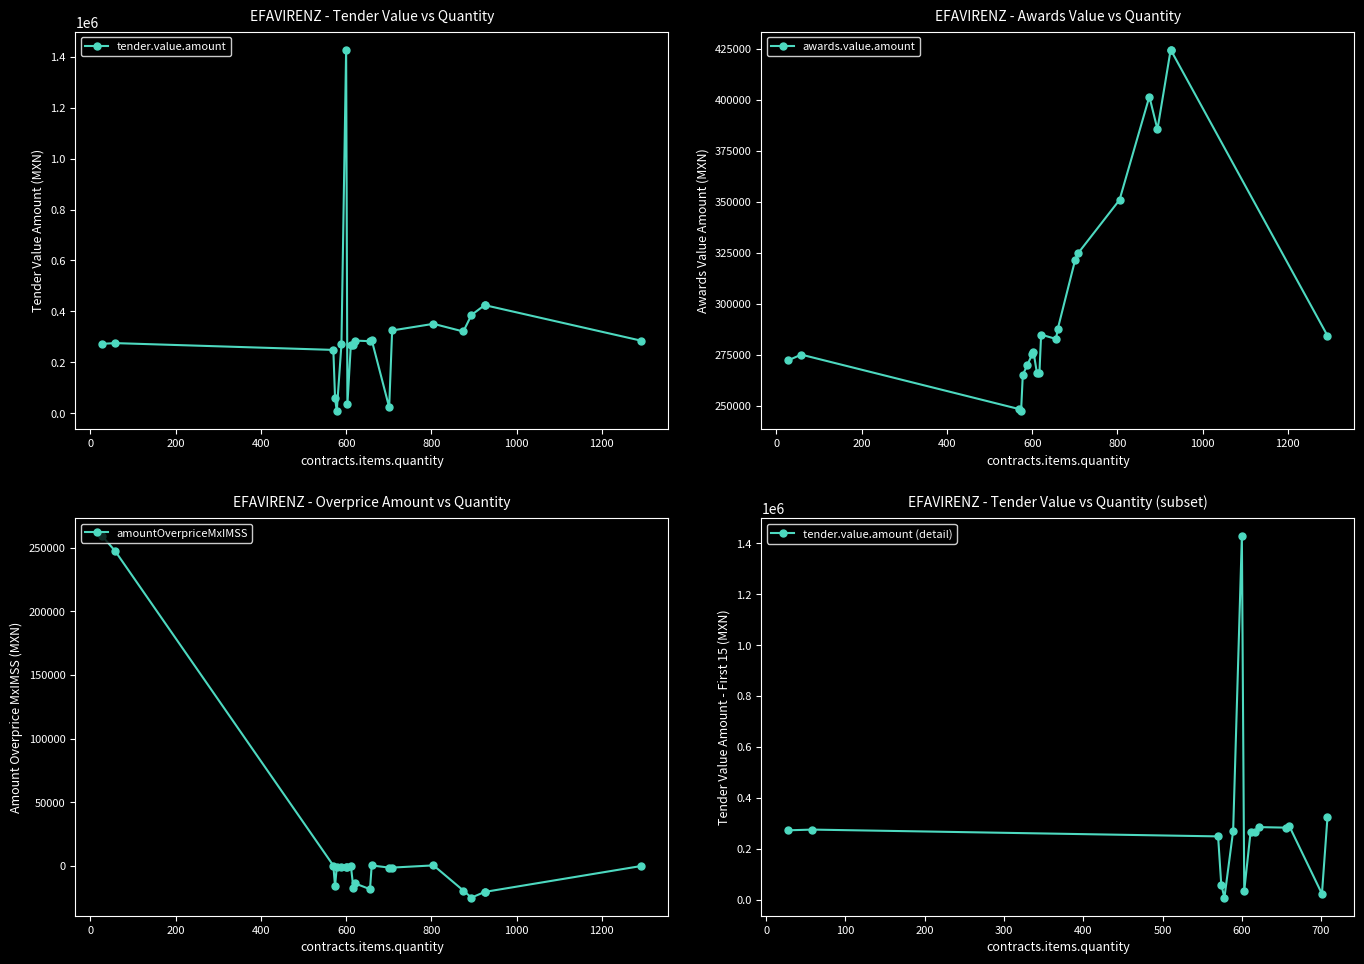

What is the spread (max minus min) of values at 18?

266262.2